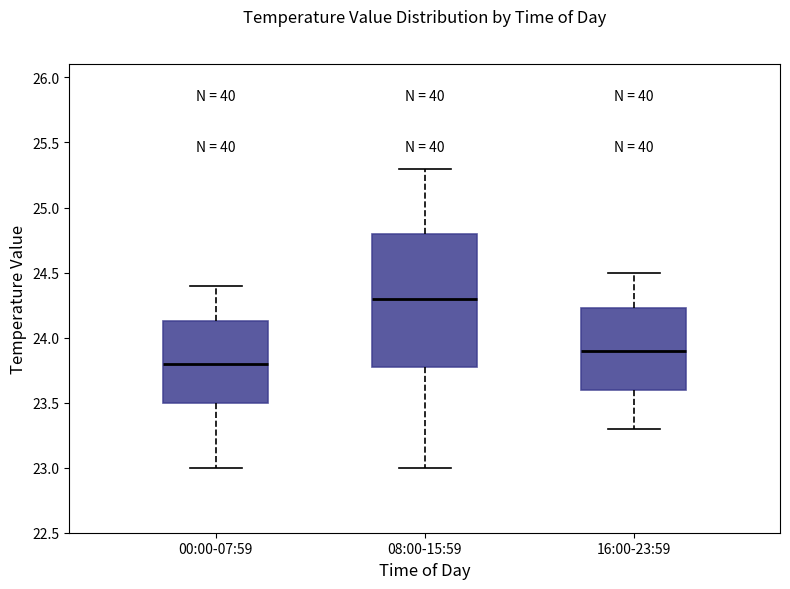

Reading left to right, read every box against the y-axis: the position of its median line, the range the box covers, and the ends of its whiskers. The values are not printed on the chart, so give them approximately, as read against the axis.

00:00-07:59: median 23.80, box 23.50 to 24.15, whiskers 23.00 to 24.40
08:00-15:59: median 24.30, box 23.80 to 24.80, whiskers 23.00 to 25.30
16:00-23:59: median 23.90, box 23.60 to 24.25, whiskers 23.30 to 24.50